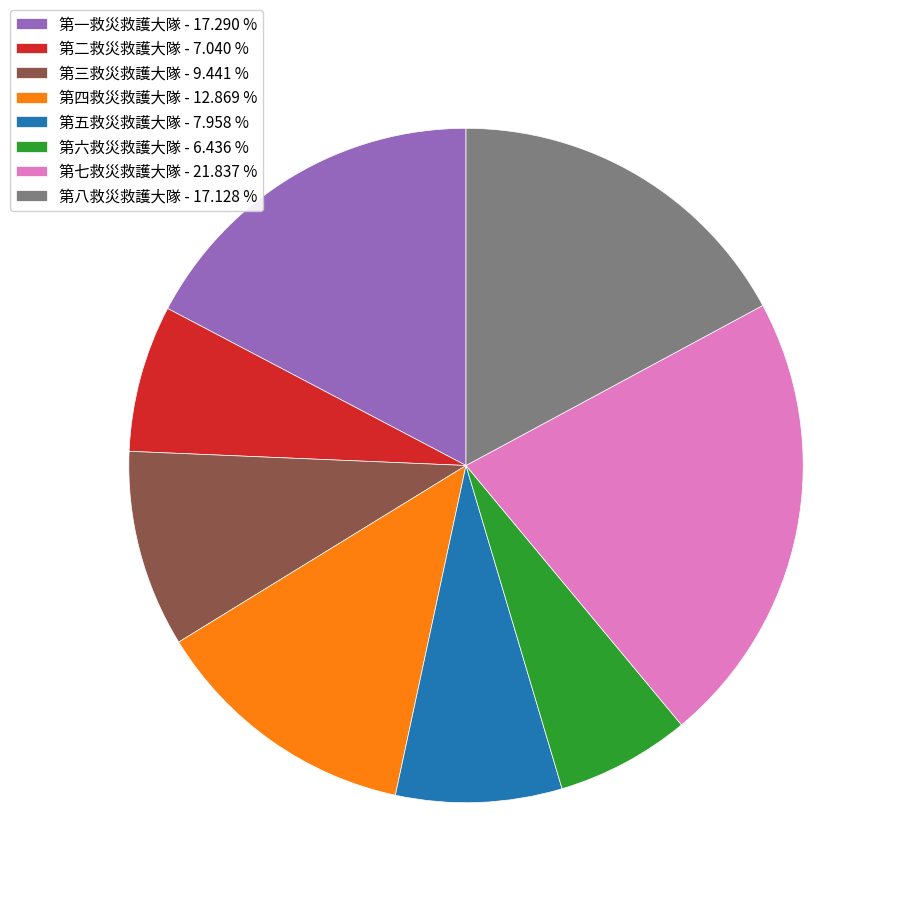

Do 第四救災救護大隊 - 12.869 % and 第五救災救護大隊 - 7.958 % together represent more than half of the pie?

No